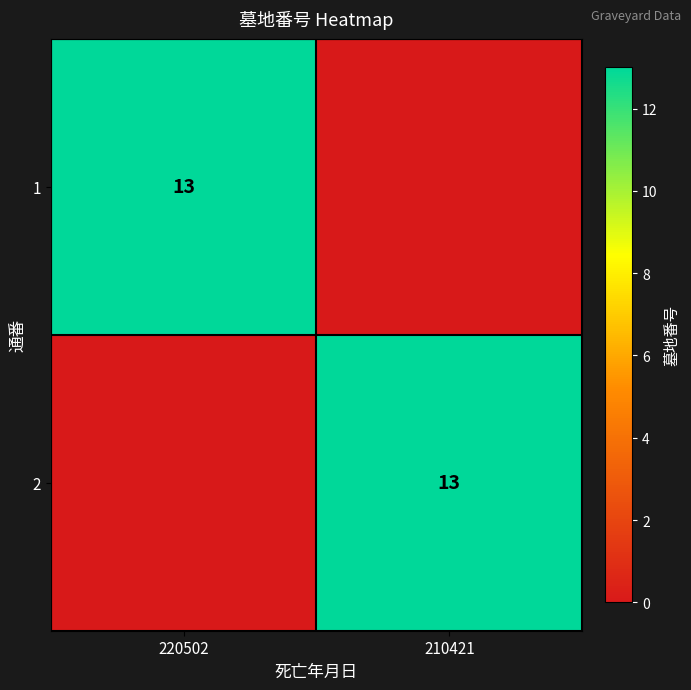

The 2 series shows 13 at 210421. True or false?

True